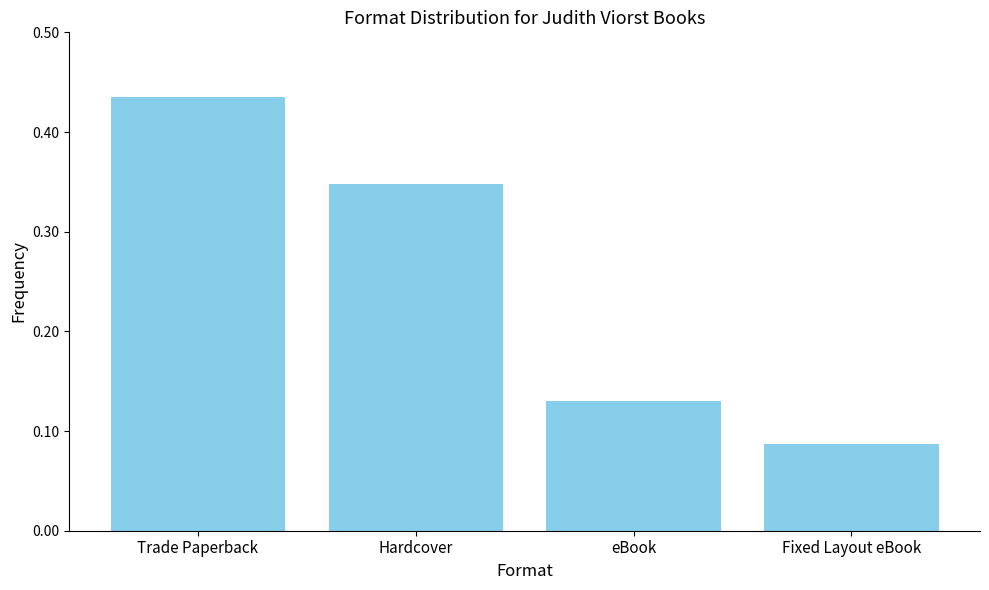

Is it true that the value at Hardcover is 0.2?

False